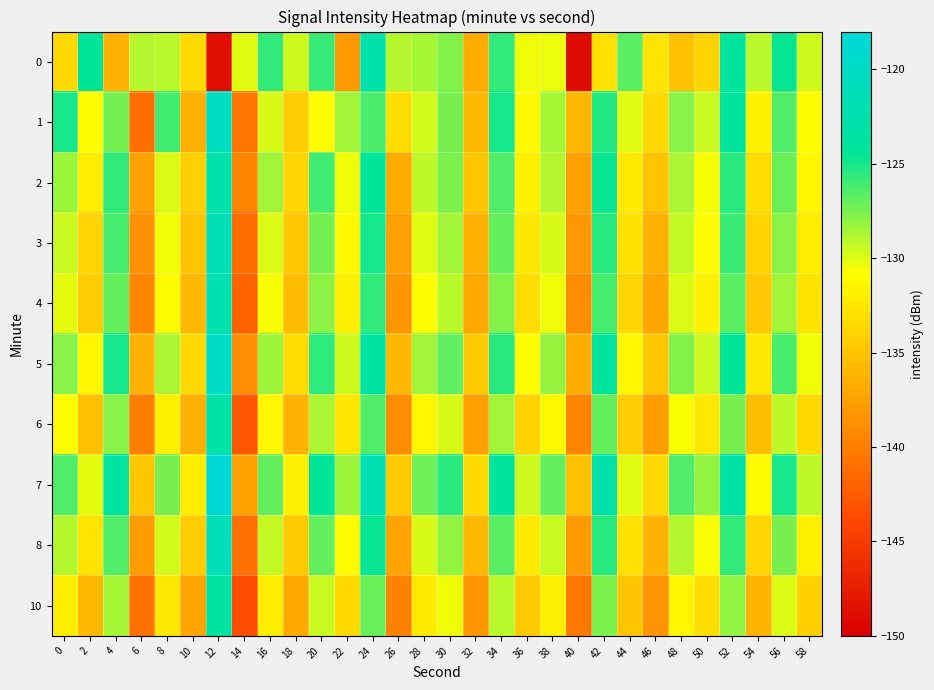

Rank the series at 20 from highest to lowest value.

7, 5, 0, 2, 8, 3, 4, 6, 10, 1